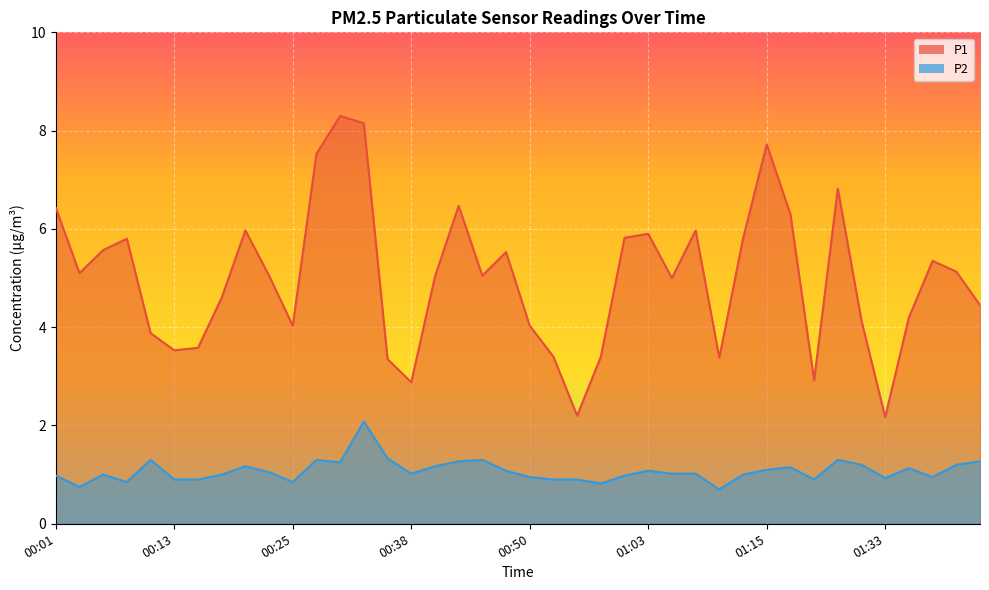

List the labels in order of P1 value, smallest first.

01:33, 00:55, 00:38, 01:25, 00:35, 01:10, 00:53, 00:58, 00:13, 00:15, 00:10, 00:25, 00:50, 01:30, 01:35, 01:43, 00:18, 01:05, 00:40, 00:23, 00:45, 00:03, 01:40, 01:38, 00:48, 00:05, 00:08, 01:12, 01:00, 01:03, 00:20, 01:08, 01:17, 00:01, 00:42, 01:28, 00:28, 01:15, 00:33, 00:30